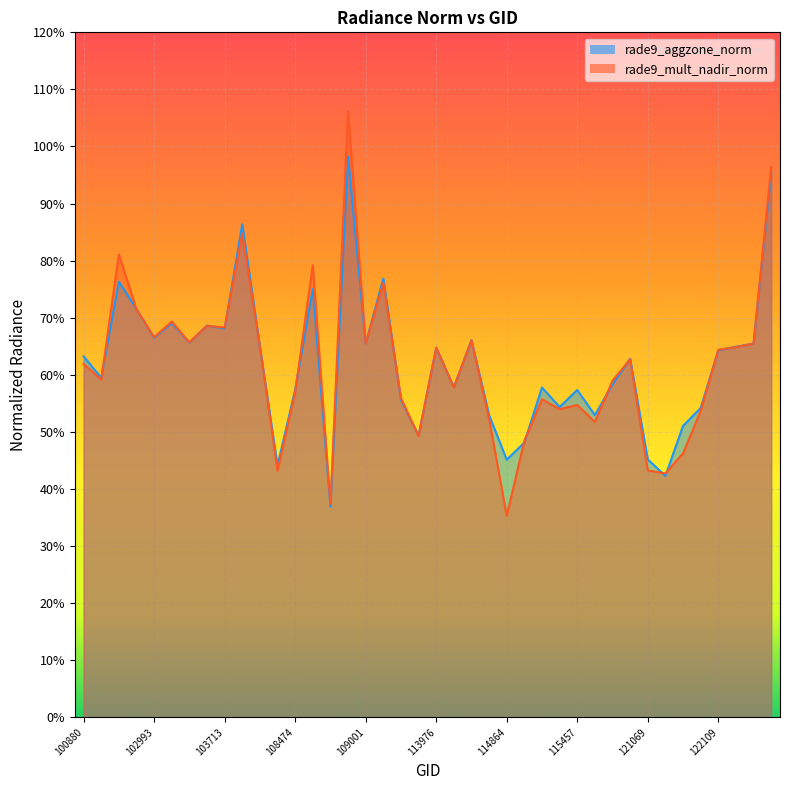

What are all the series names shown in the legend?

rade9_aggzone_norm, rade9_mult_nadir_norm